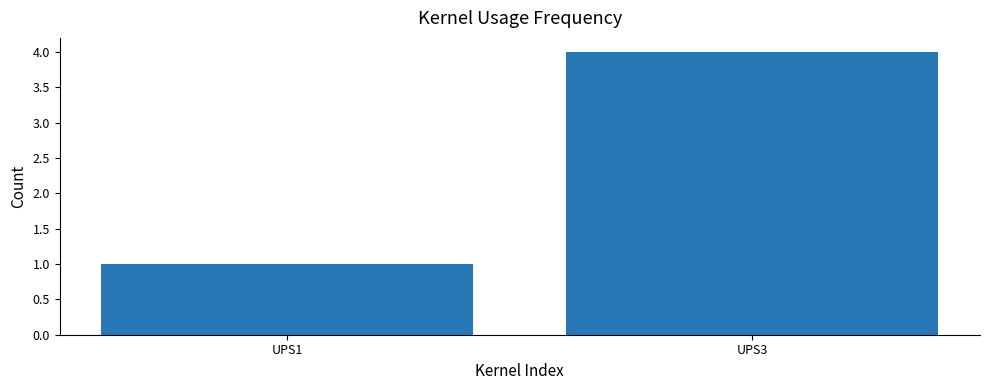

What value does the data have at UPS1?

1